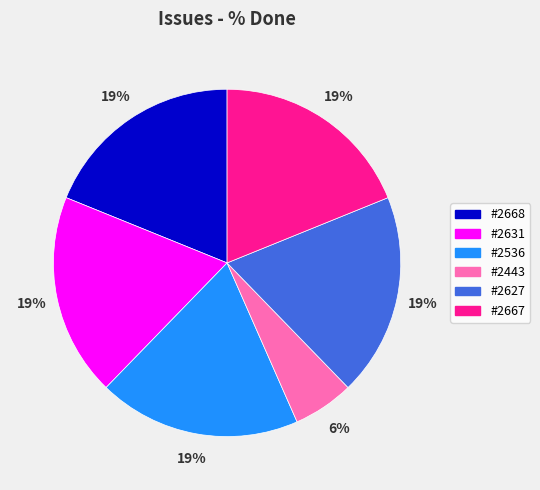

Is there a majority slice in this chart?

No